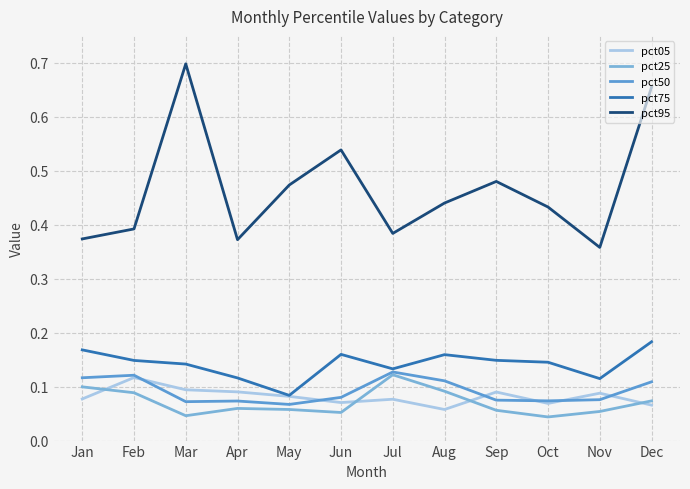

Does the chart display data point markers on the line(s)?

No